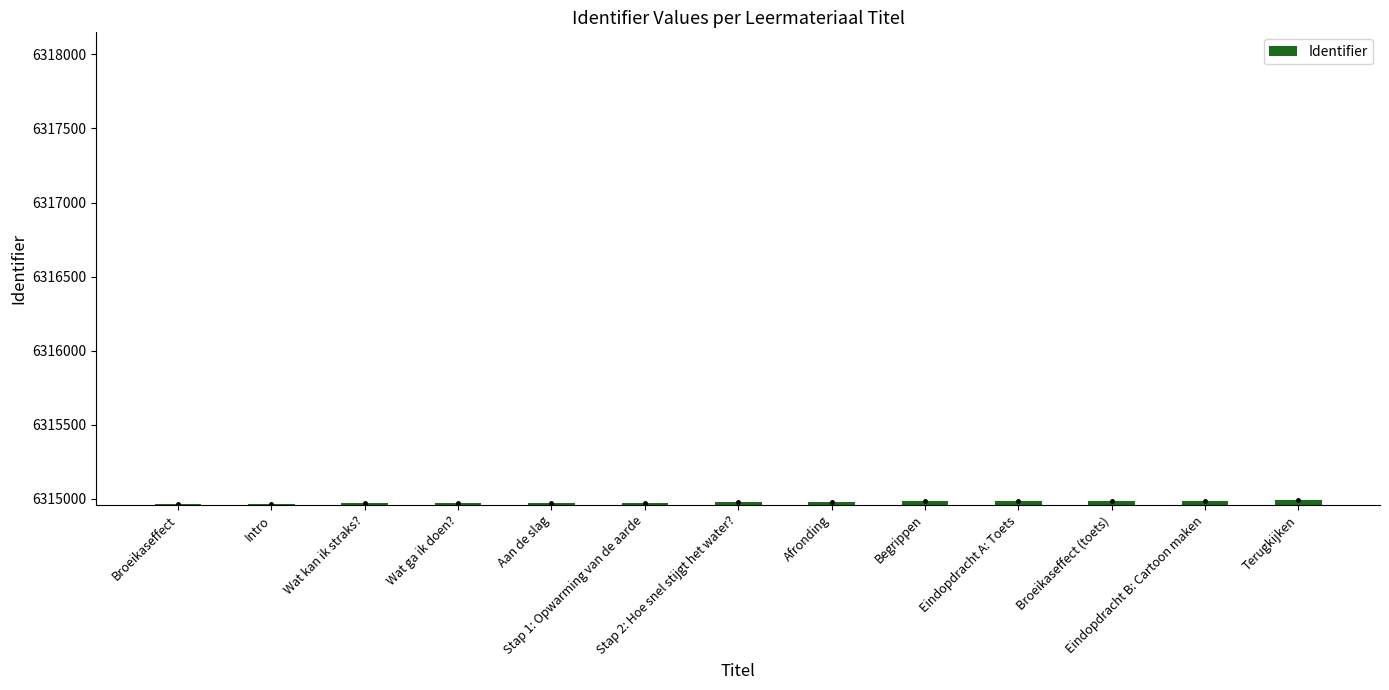

How many bars are there in total?

13